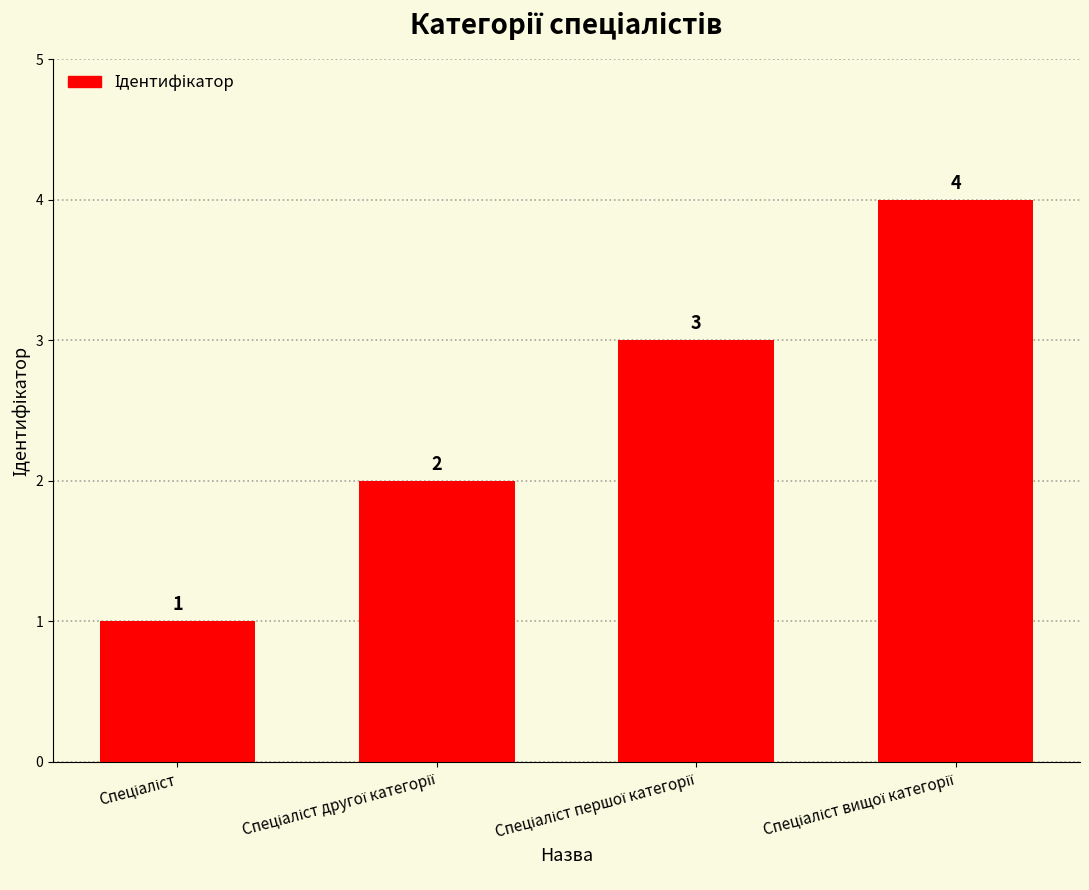

What is the smallest value displayed?

1